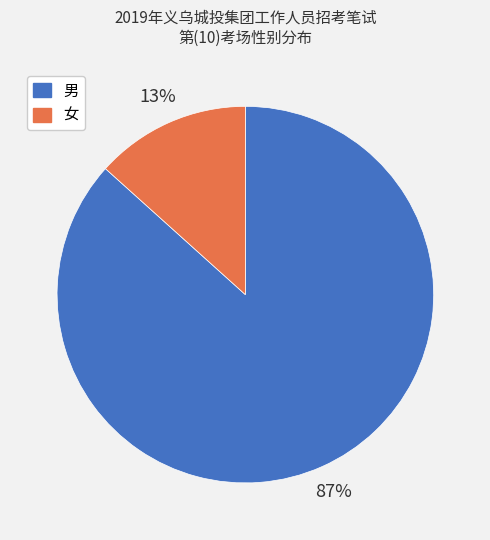

Count the number of slices in the pie.

2